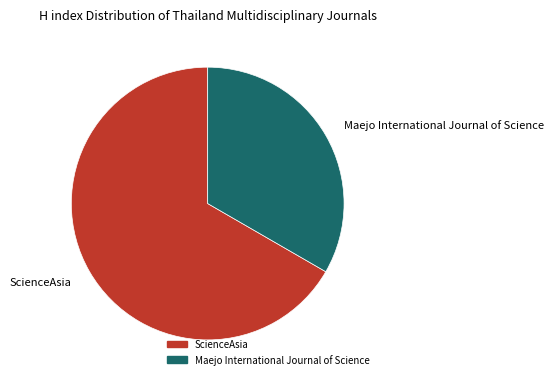

Is it true that Maejo International Journal of Science is 42% of the pie?

False